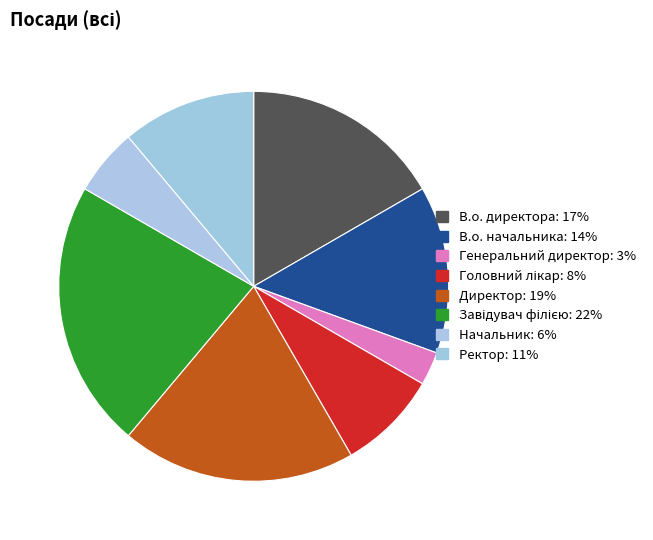

What is the largest slice in the pie chart?

Завідувач філією